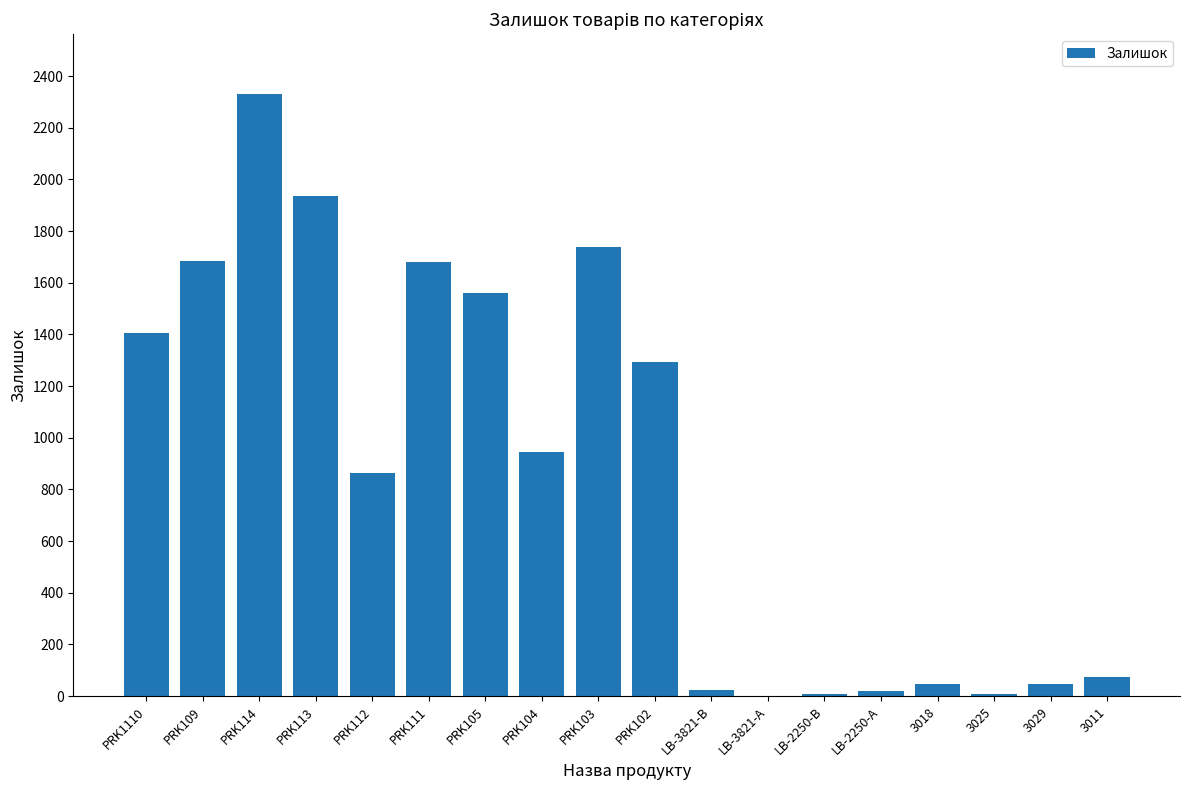

Is it true that the value at LB-2250-В is 8?

True